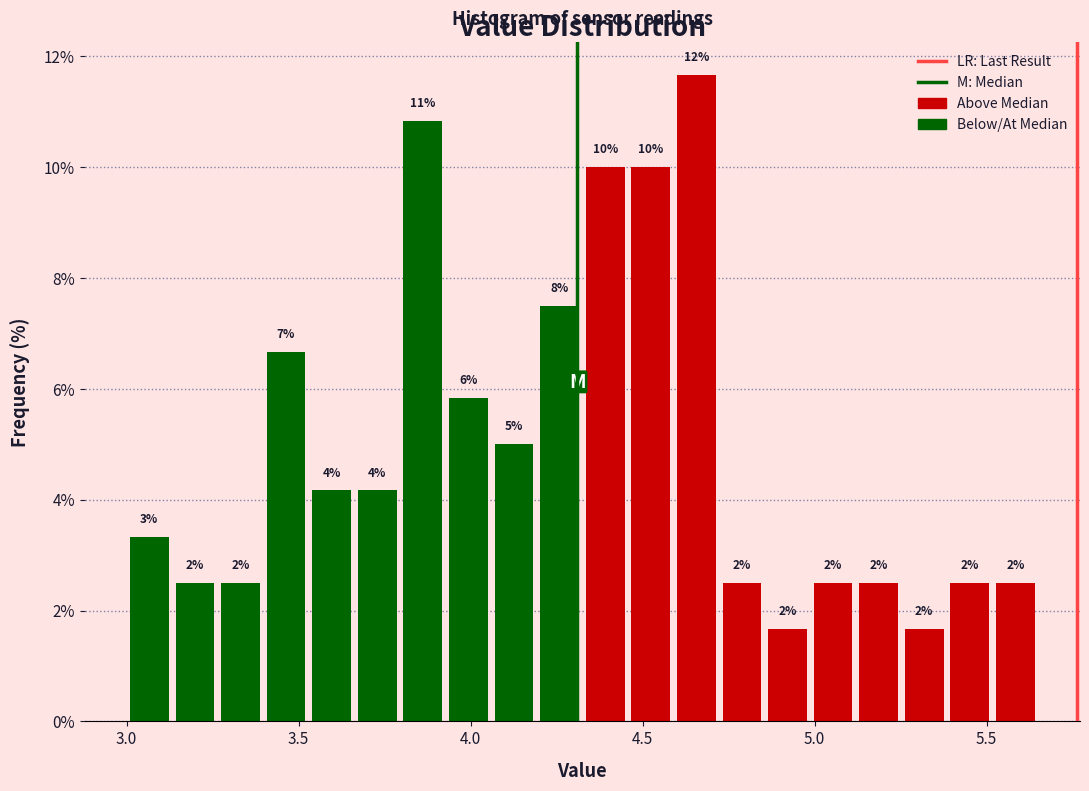

Read against the x-axis, roughly where is the centre of the tallest bar?

4.65